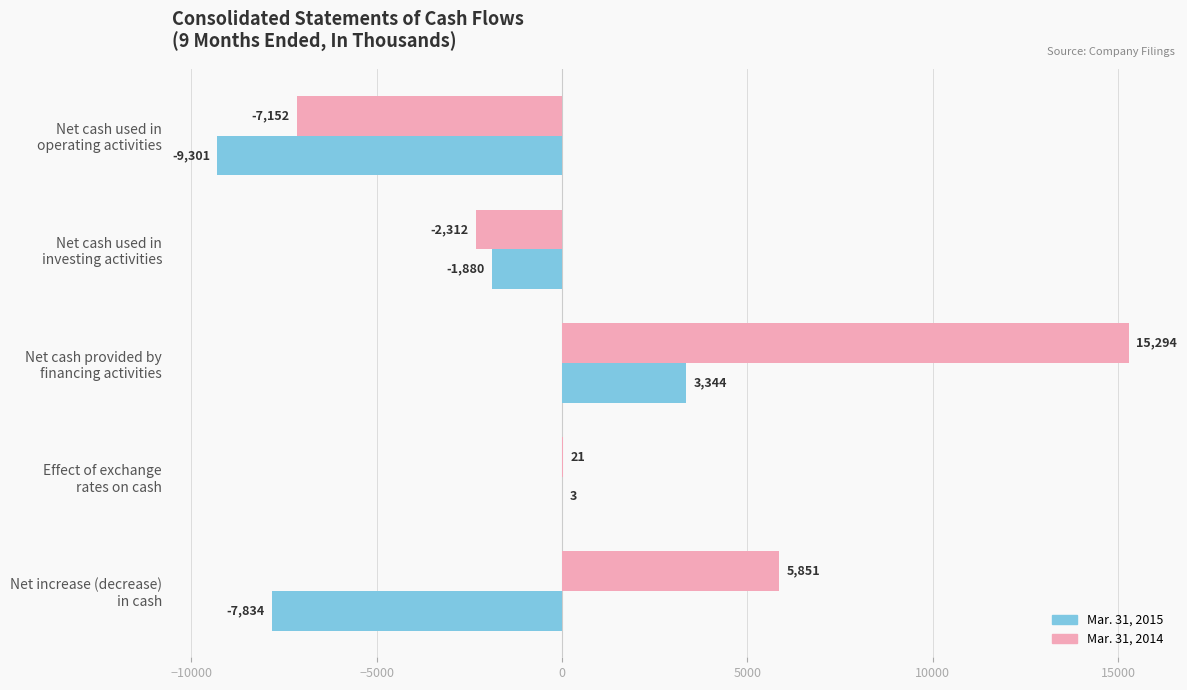

What is the sum of all Mar. 31, 2014 values?

11702